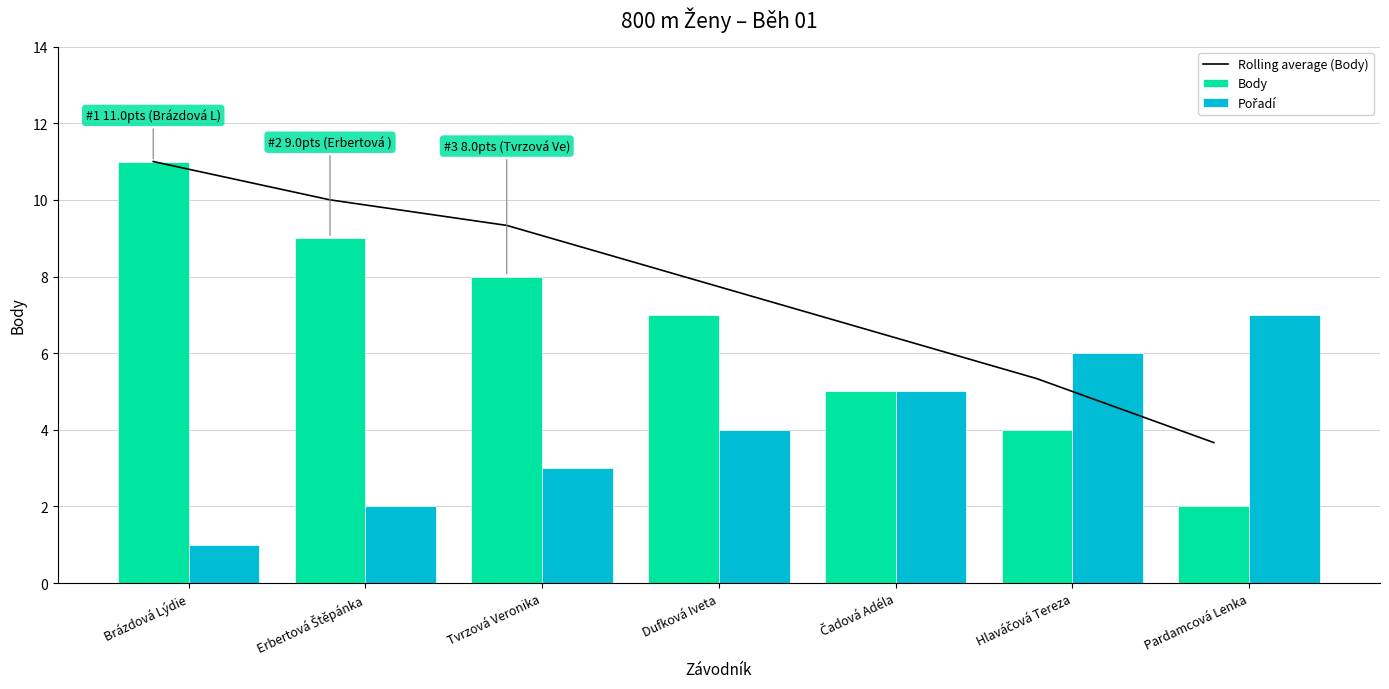

What is the value of the Body bar at the 6th from the left?

4